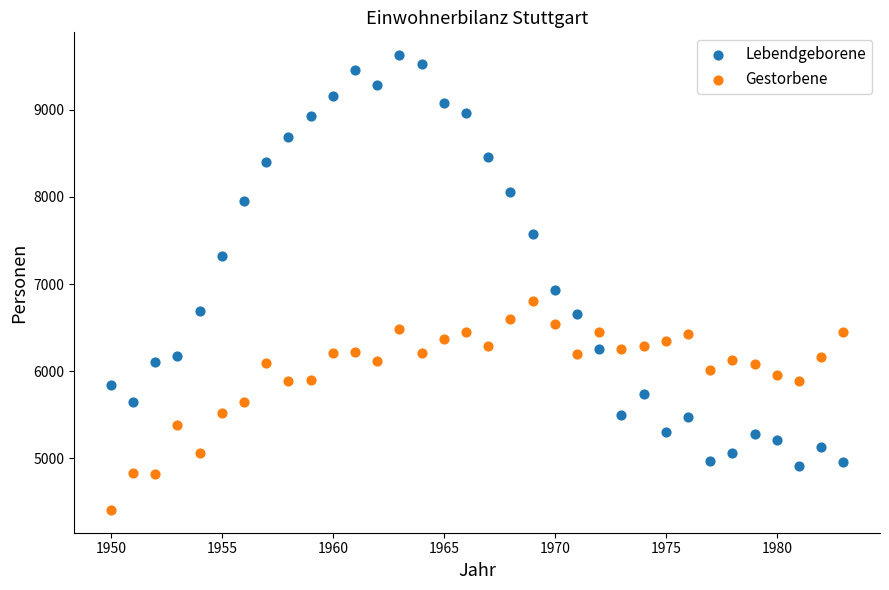

Across all series, what Y value is closest to 7017?

6935